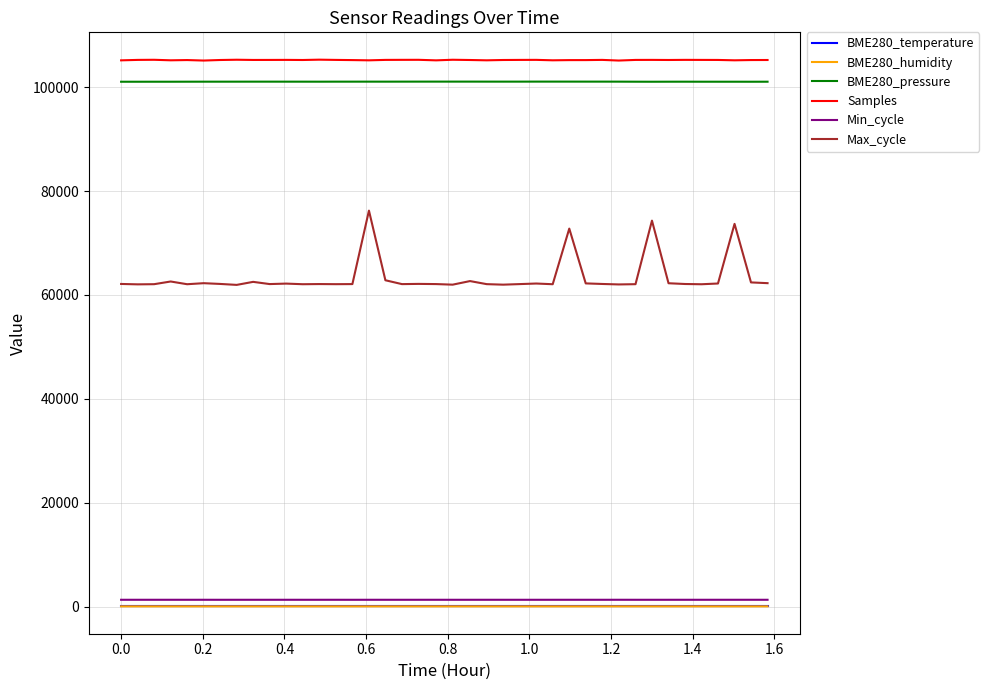

Which series has the widest spread of values?

Max_cycle